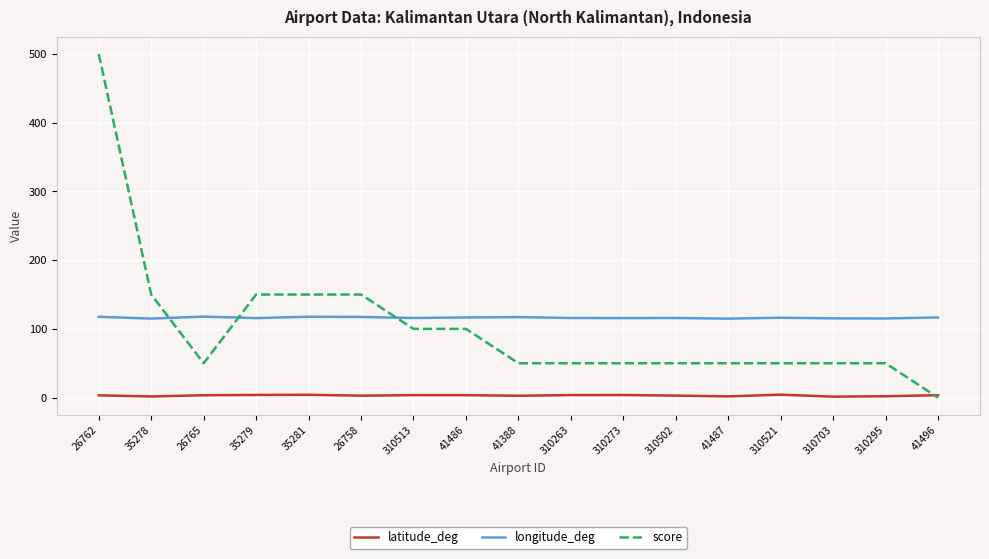

What is the greatest value displayed?

500.0